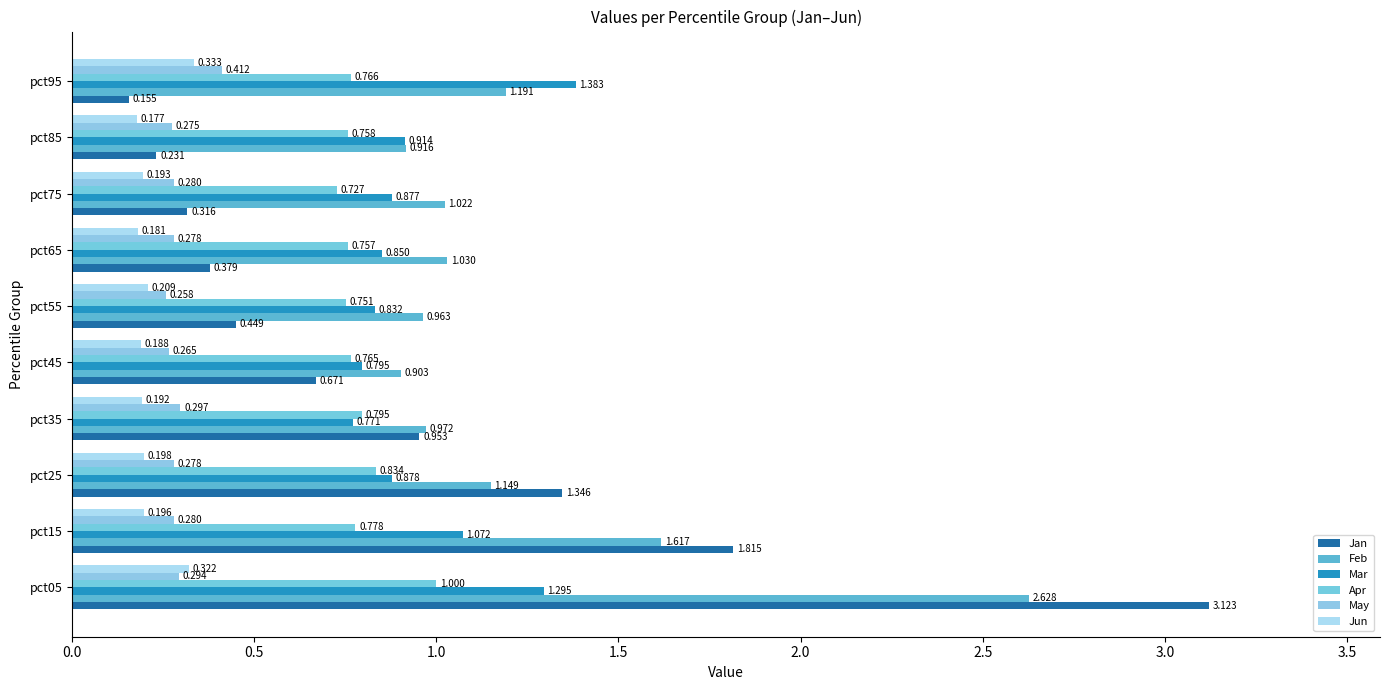

Rank the series by their maximum value, from highest to lowest.

Jan, Feb, Mar, Apr, May, Jun